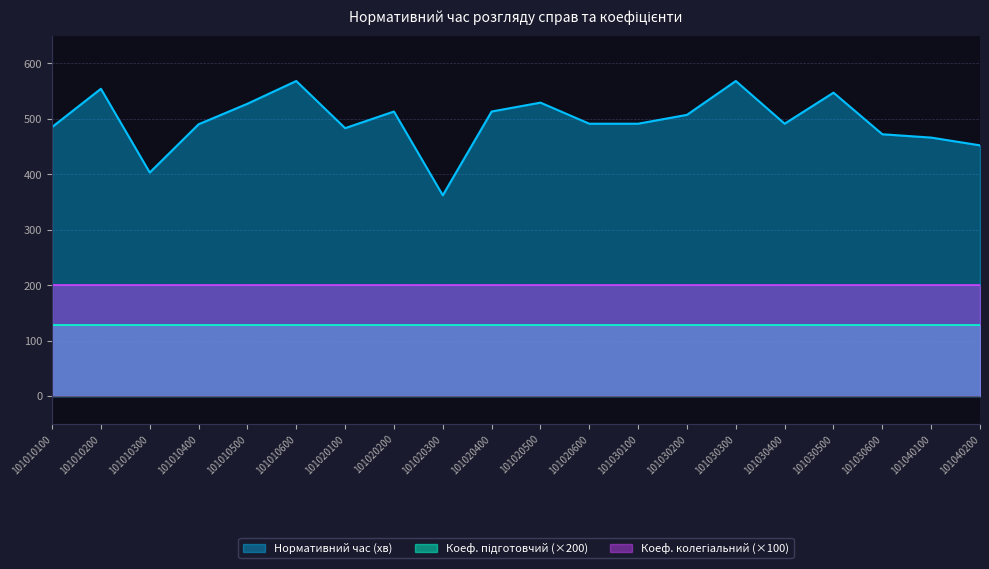

List the series in order of their peak value, lowest first.

Коеф. підготовчий, Коеф. колегіальний, Нормативний час (хв)